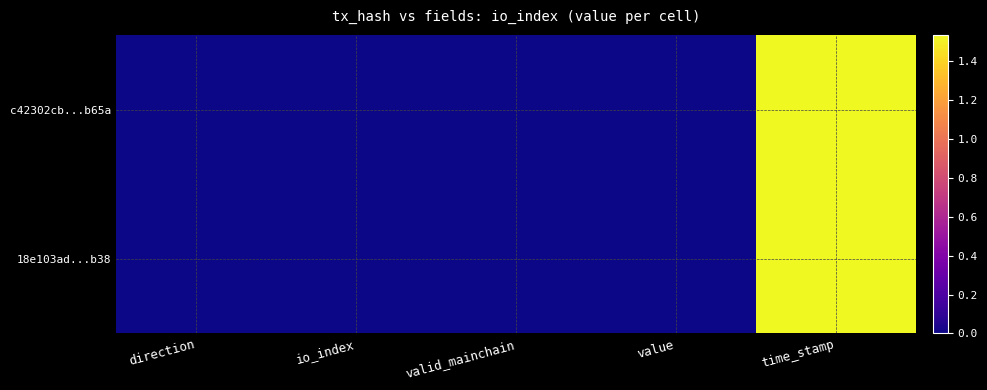

Reading left to right, extract all data points from this chart.

c42302cb...b65a: direction=-1.0	io_index=0.0	valid_mainchain=1.0	value=92.8	time_stamp=1534286498.0
18e103ad...b38: direction=1.0	io_index=3.0	valid_mainchain=1.0	value=92.8	time_stamp=1534214573.0